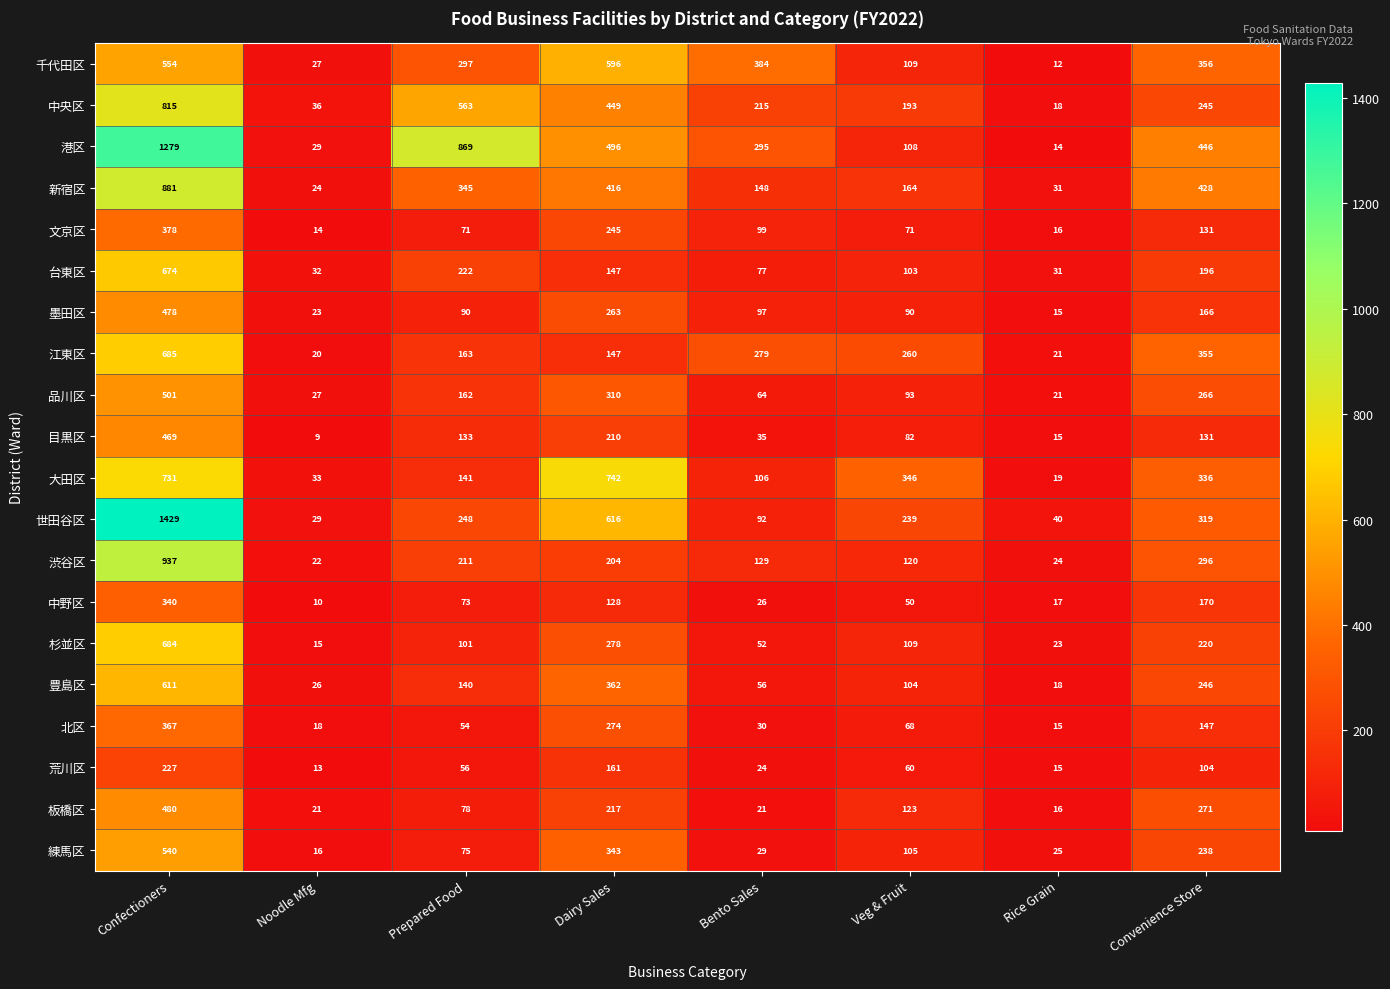

Is it true that 杉並区 equals 34 at Prepared Food?

False